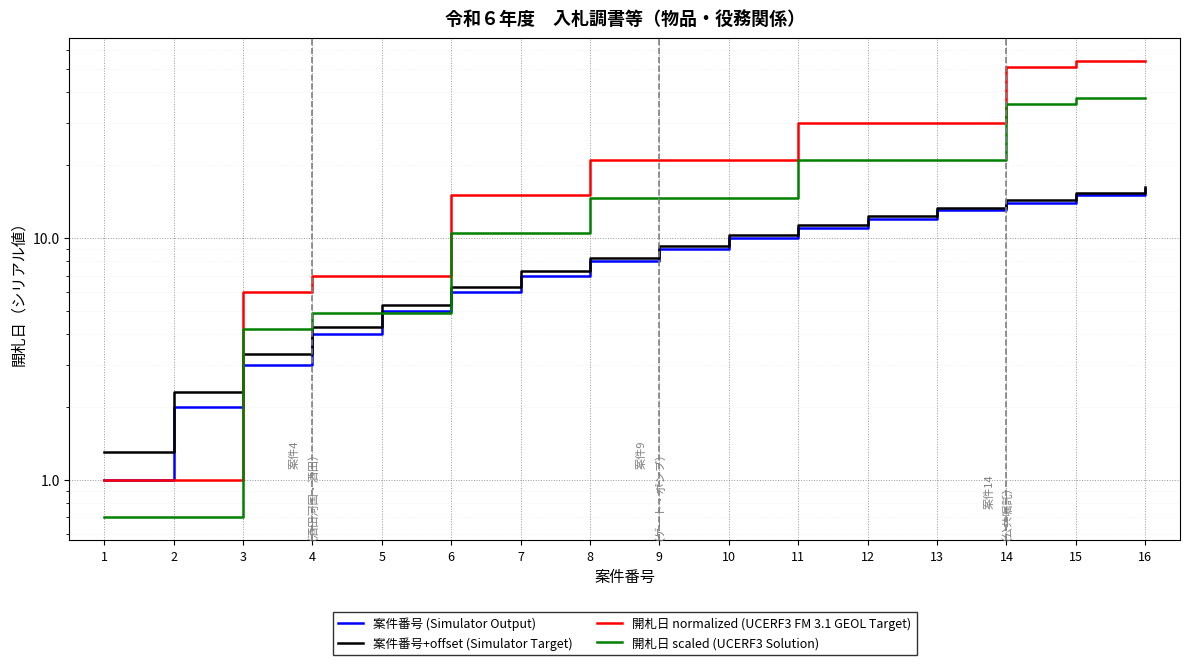

Is the value of 開札日 normalized (UCERF3 FM 3.1 GEOL Target) at 9 greater than the value of 開札日 scaled (UCERF3 Solution) at 16?

No